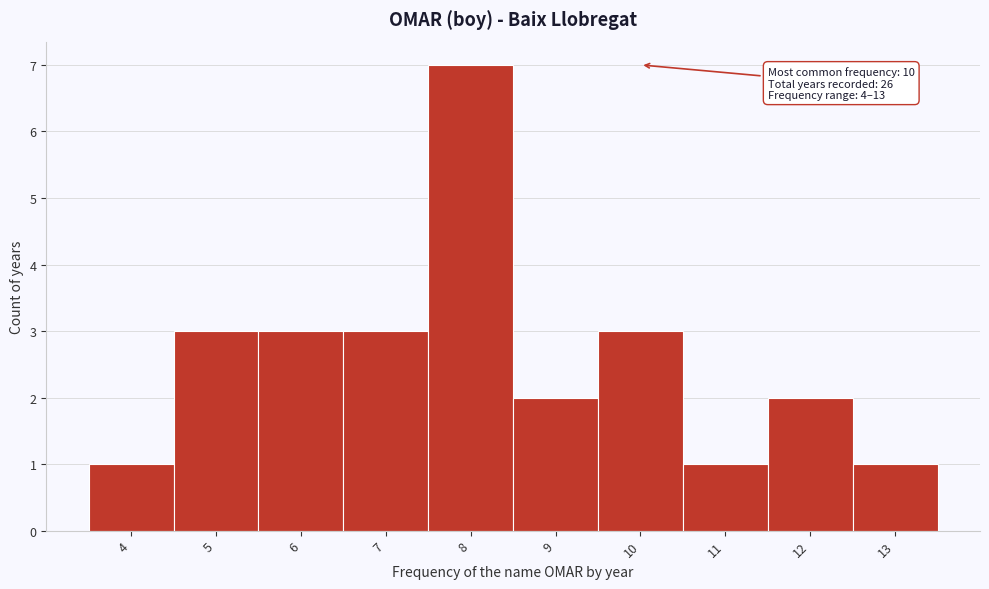

Over which range of the x-axis is the bar tallest?

7.5 to 8.5